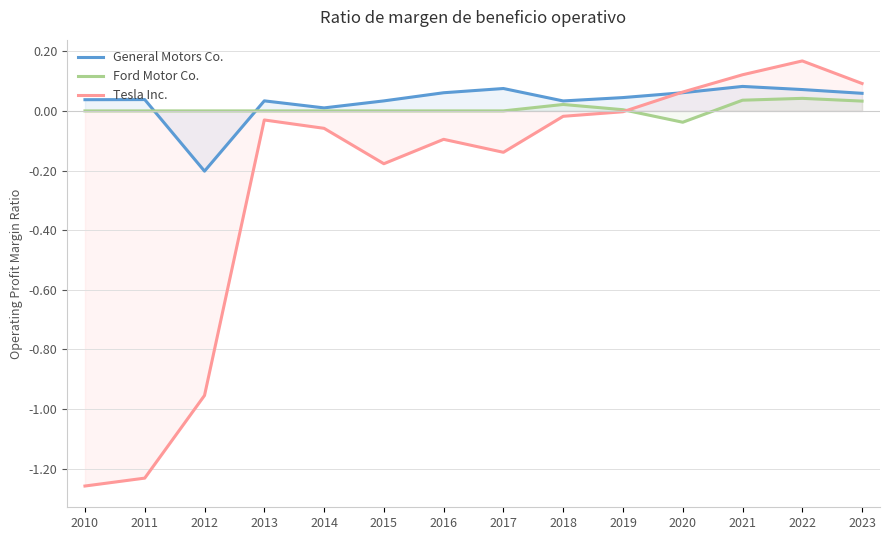

What is the minimum value shown in the chart?

-1.3